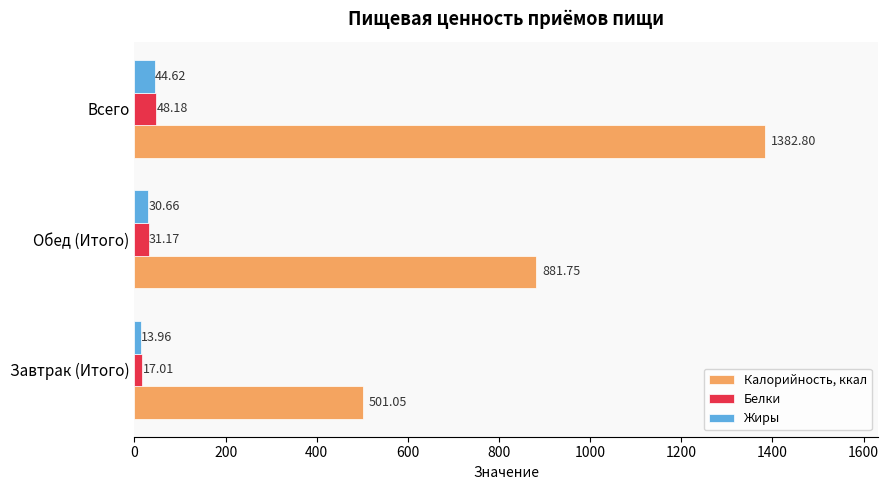

At Всего, list the series in order from smallest to largest.

Жиры, Белки, Калорийность, ккал